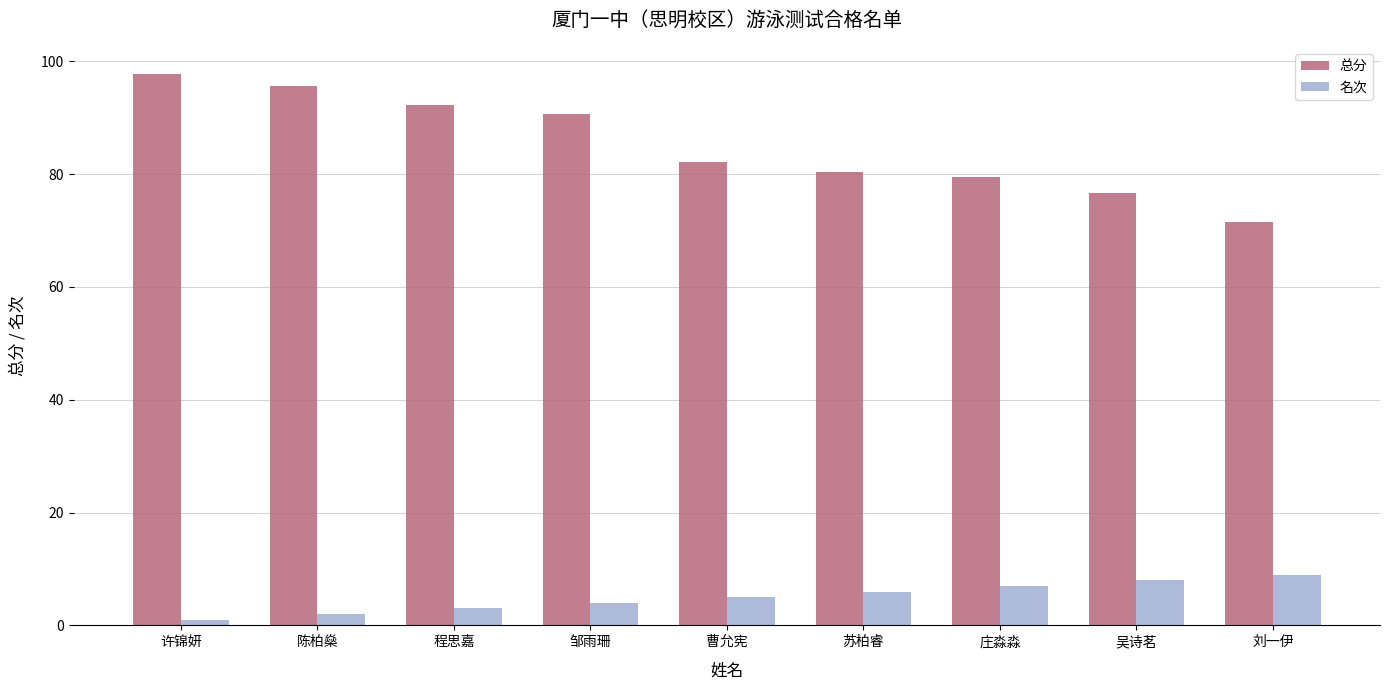

Reading right to left, what are all the values shown in this chart?

总分: 刘一伊=71.5	吴诗茗=76.6	庄淼淼=79.4	苏柏睿=80.5	曹允宪=82.1	邹雨珊=90.7	程思嘉=92.2	陈柏燊=95.7	许锦妍=97.7
名次: 刘一伊=9.0	吴诗茗=8.0	庄淼淼=7.0	苏柏睿=6.0	曹允宪=5.0	邹雨珊=4.0	程思嘉=3.0	陈柏燊=2.0	许锦妍=1.0